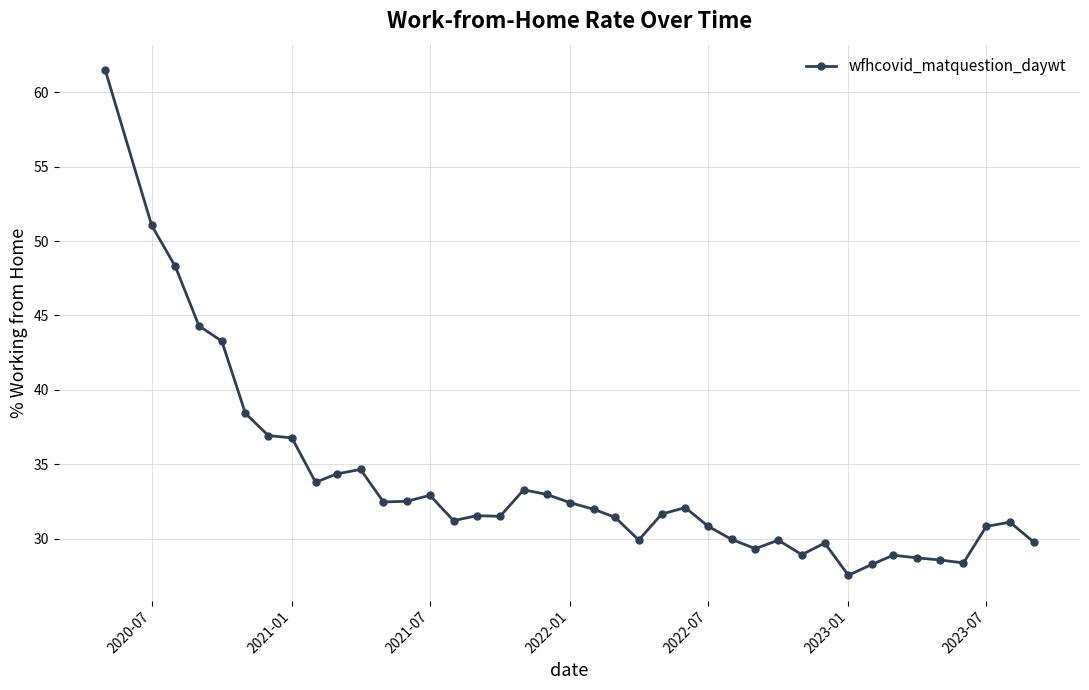

What is the sum of all values?

1351.7